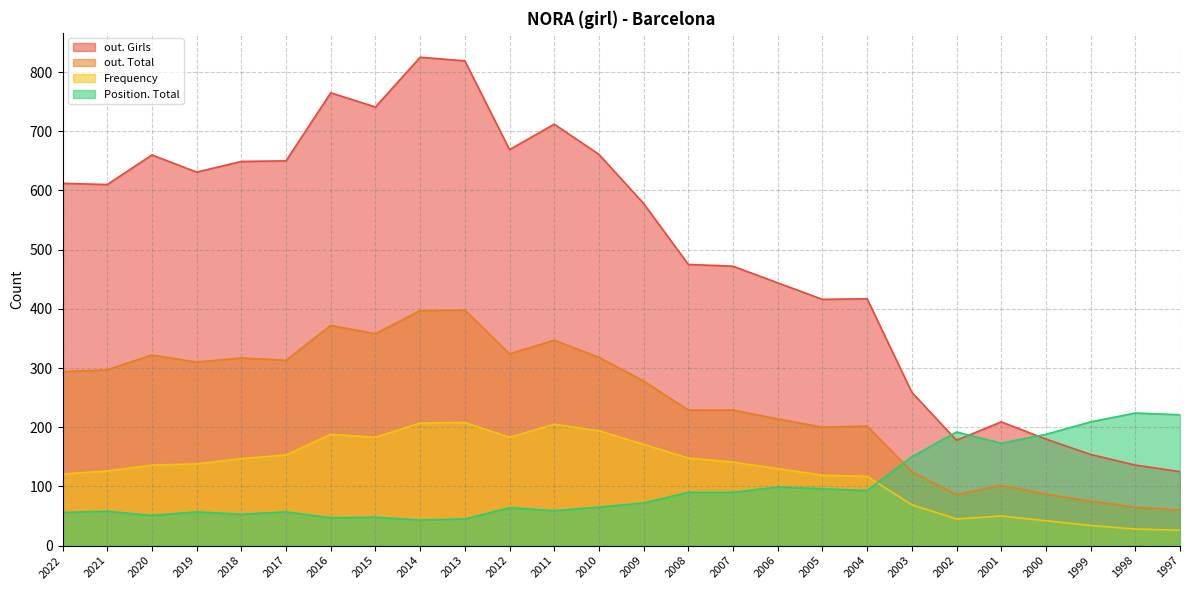

At which label does Position. Total reach its minimum?

2014